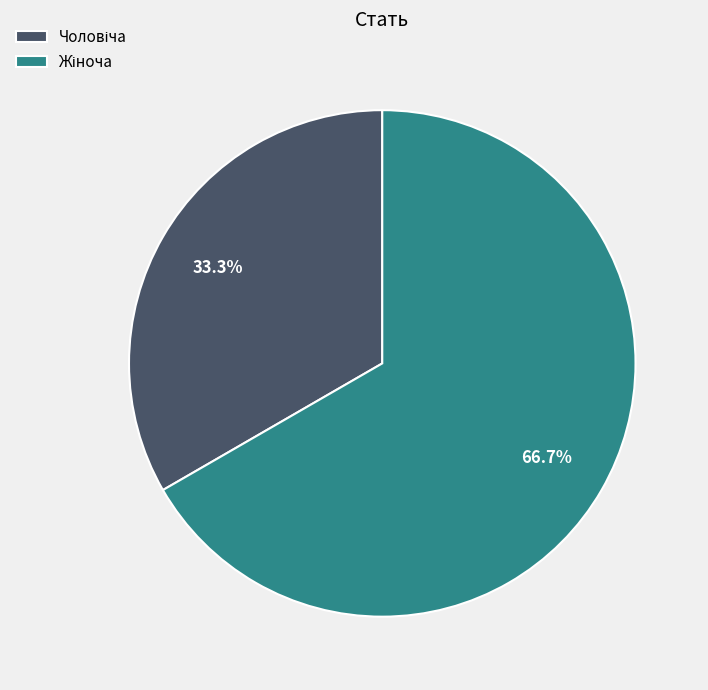

Is there any slice that represents more than half of the pie?

Yes